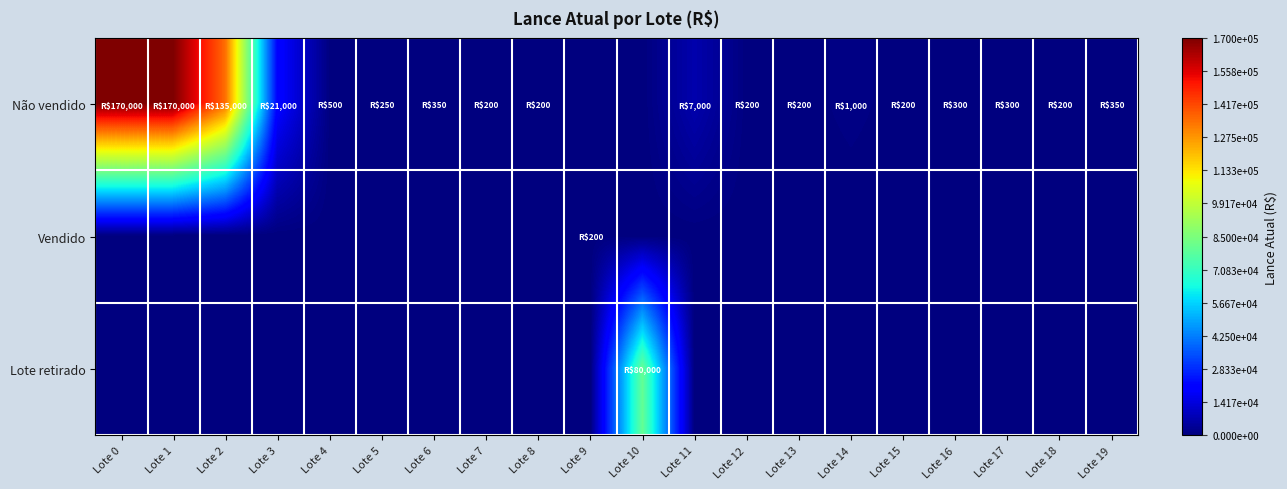

How many series are shown in this chart?

3